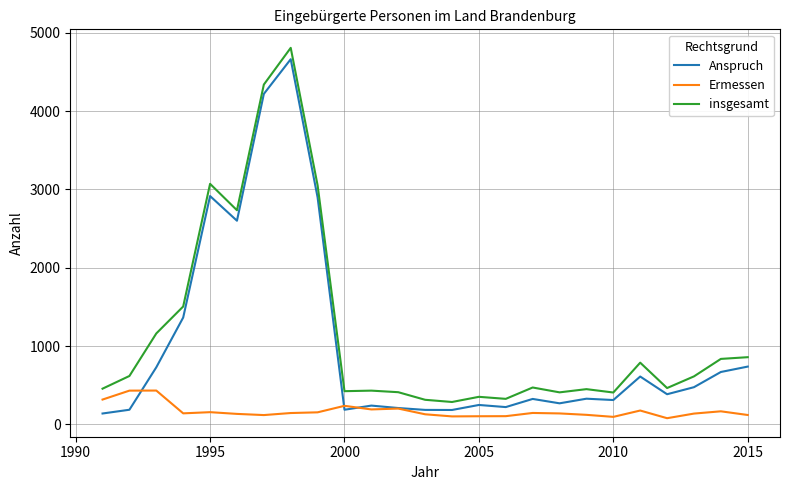

Which series has the largest total across all categories?

insgesamt